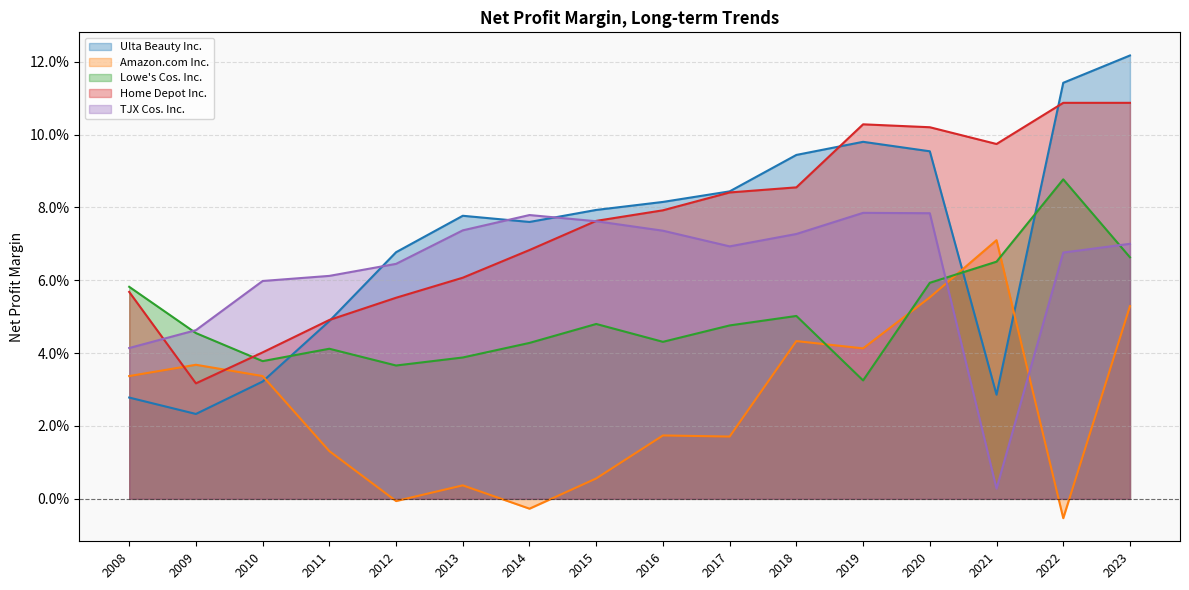

How many lines are shown in the chart?

5